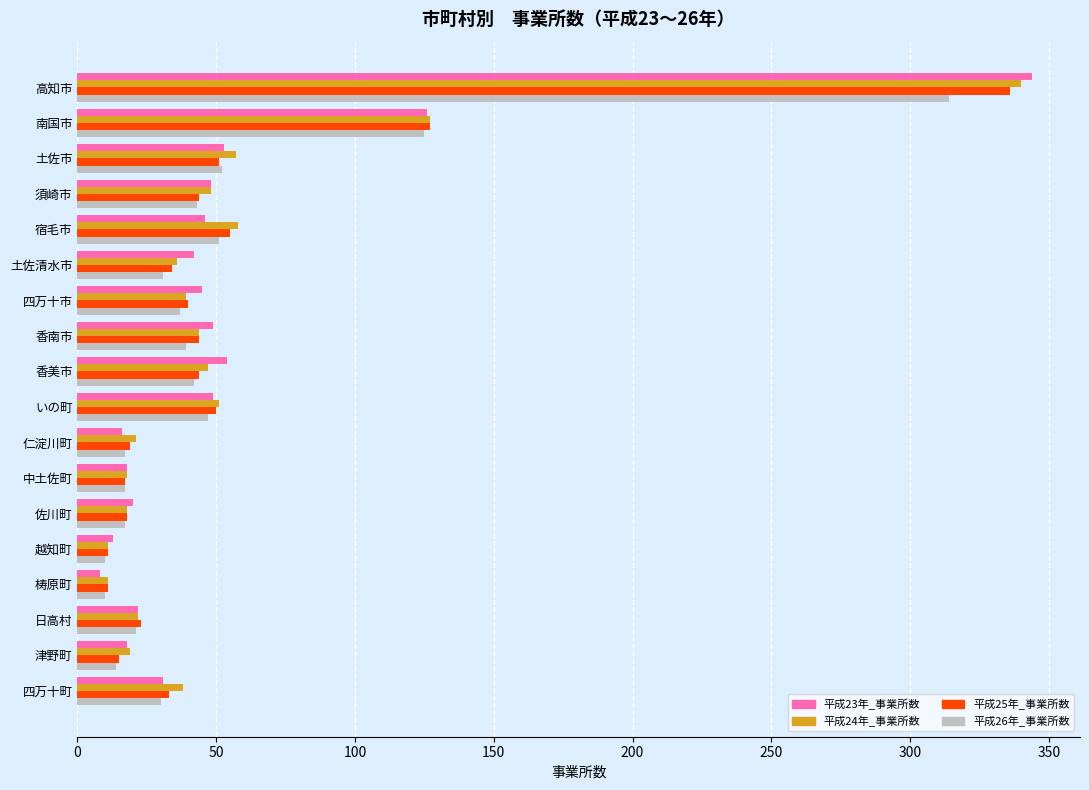

Is it true that 平成24年_事業所数 equals 36 at 土佐清水市?

True